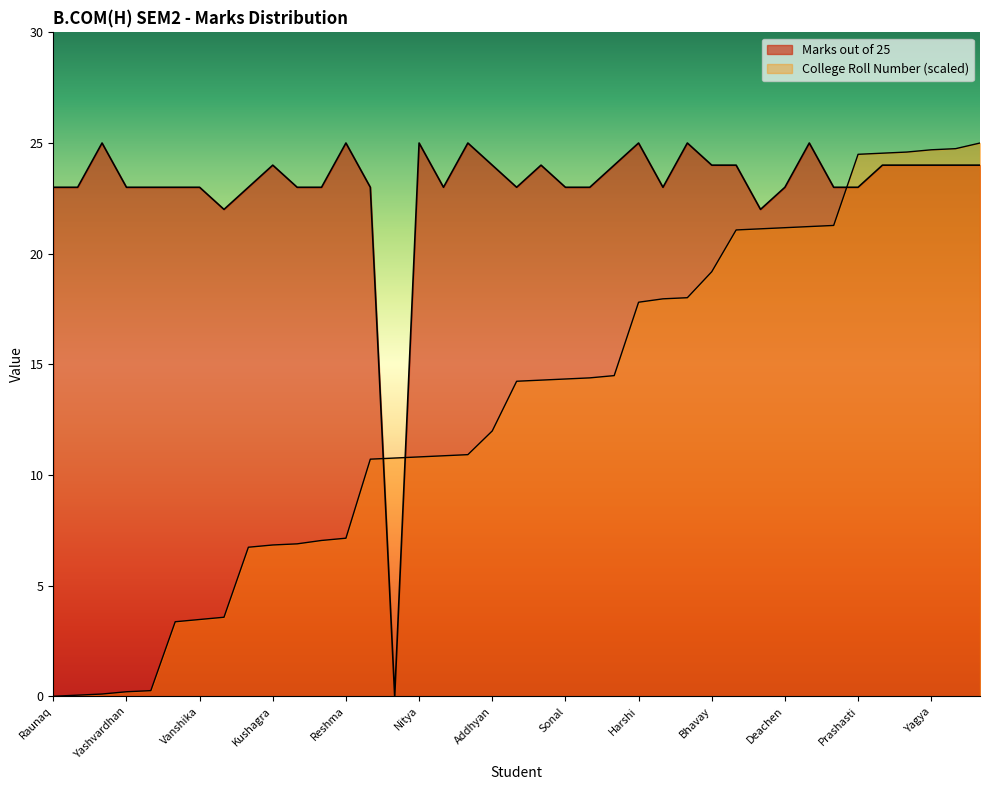

What is the total value across all series at Tsering?

38.3